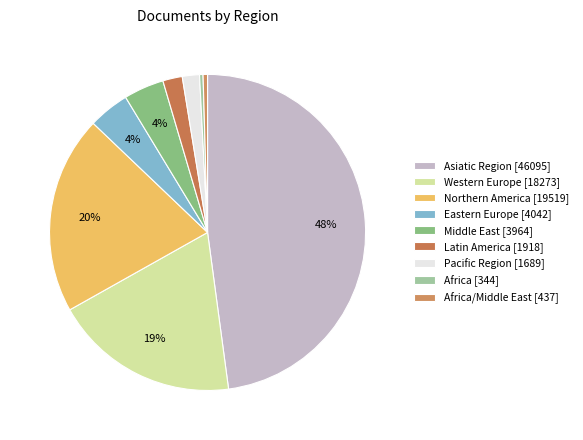

How many slices are in this pie chart?

9